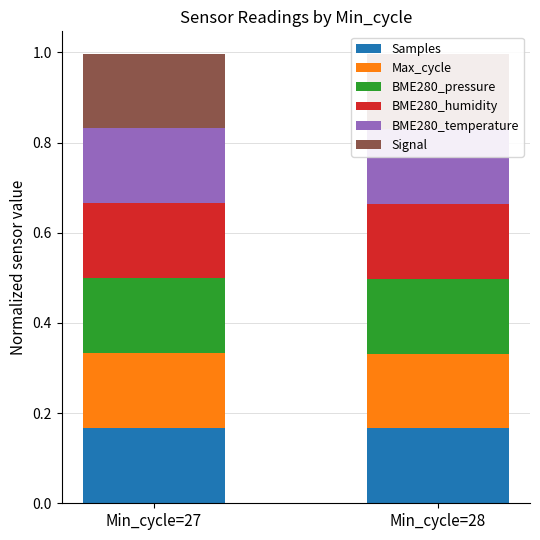

What is the average value of the Signal series?

0.2